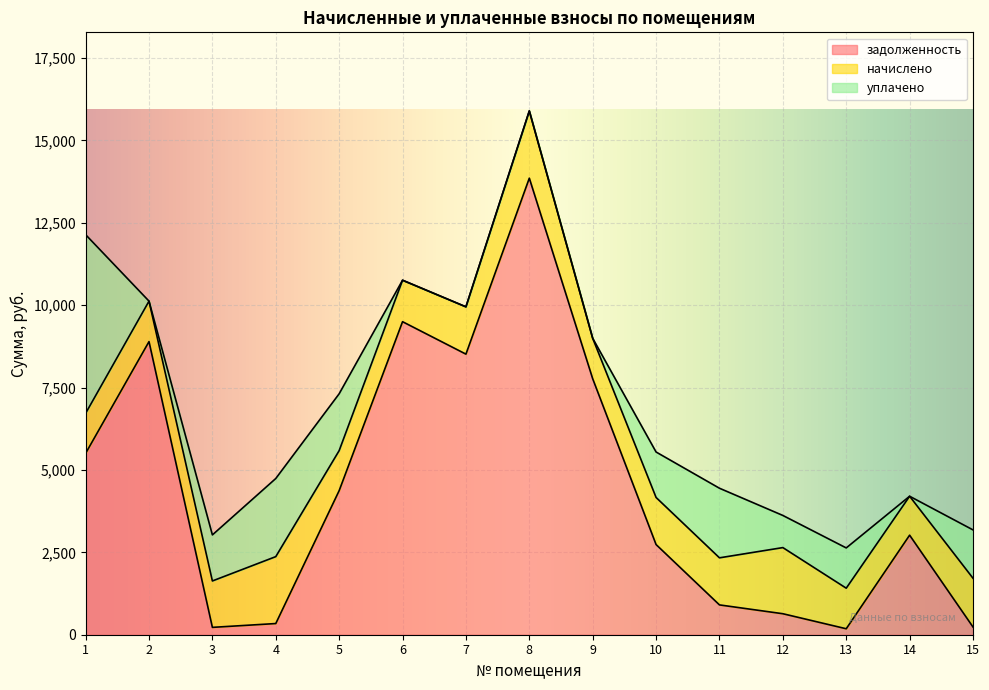

Is it true that начислено equals 2041.2 at 8?

True